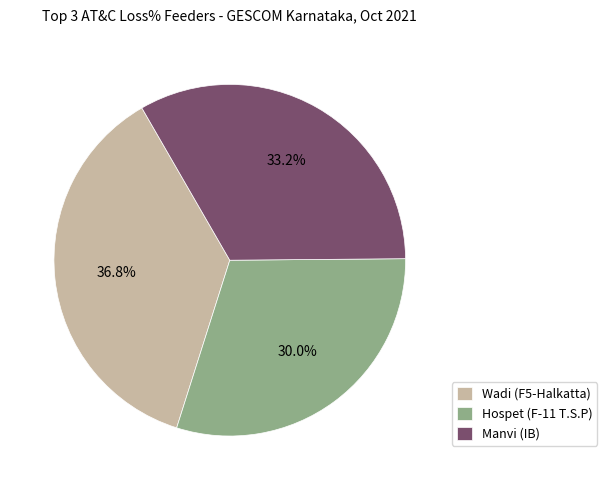

Does Hospet (F-11 T.S.P) account for over 50% of the chart?

No